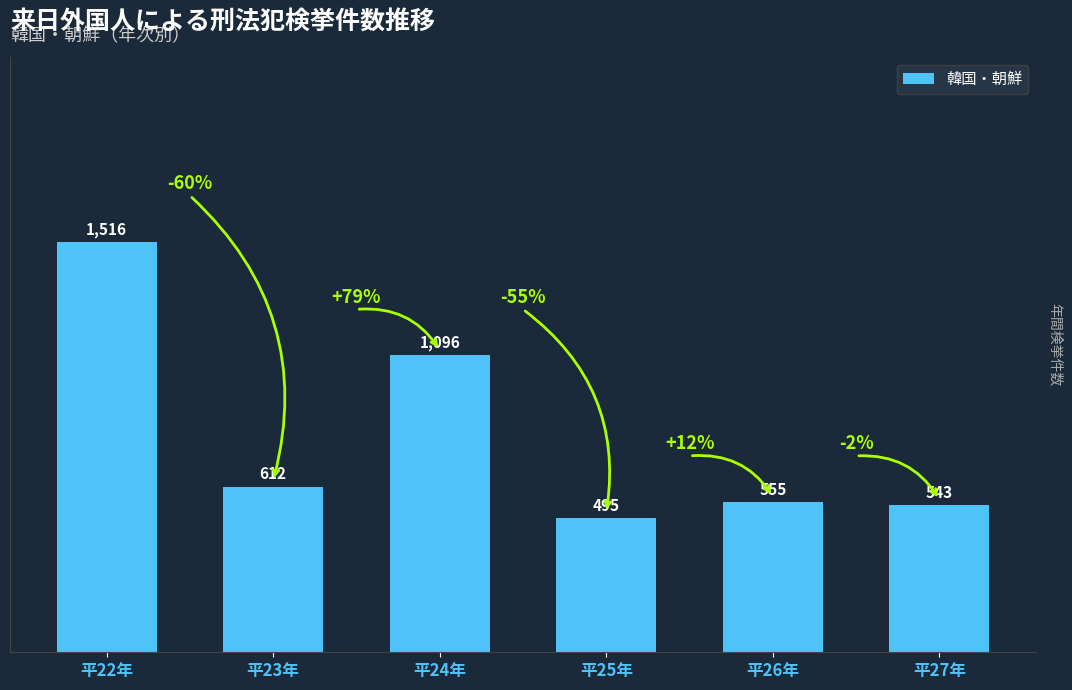

What is the change in value from 平23年 to 平27年?

-69